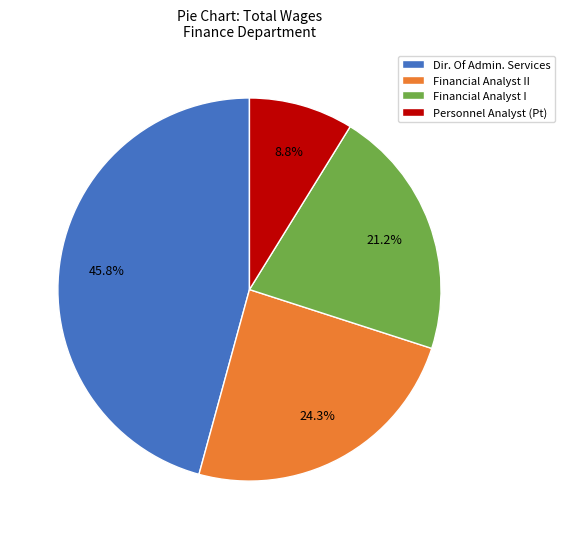

What portion of the pie excludes Personnel Analyst (Pt)?

91.2%